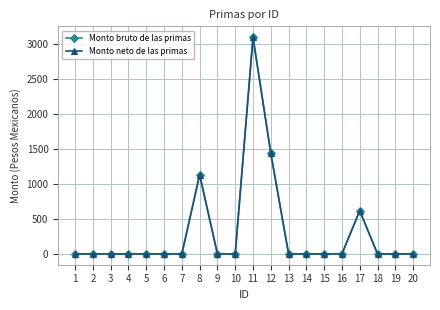

What is the approximate value of Monto neto de las primas at 12?

1442.2